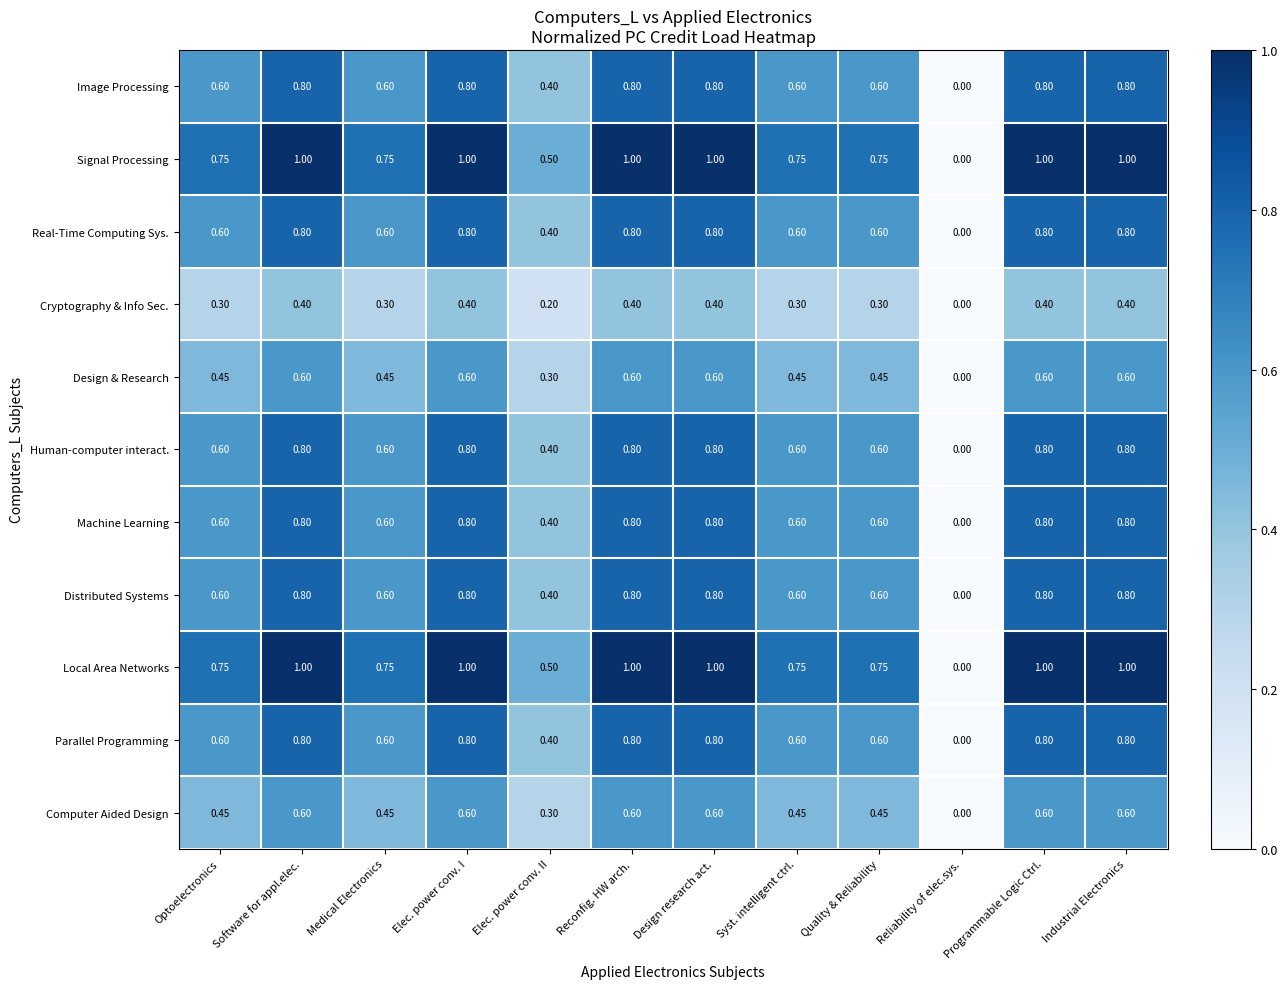

At which label is Signal Processing closest to 0?

Reliability of elec.sys.